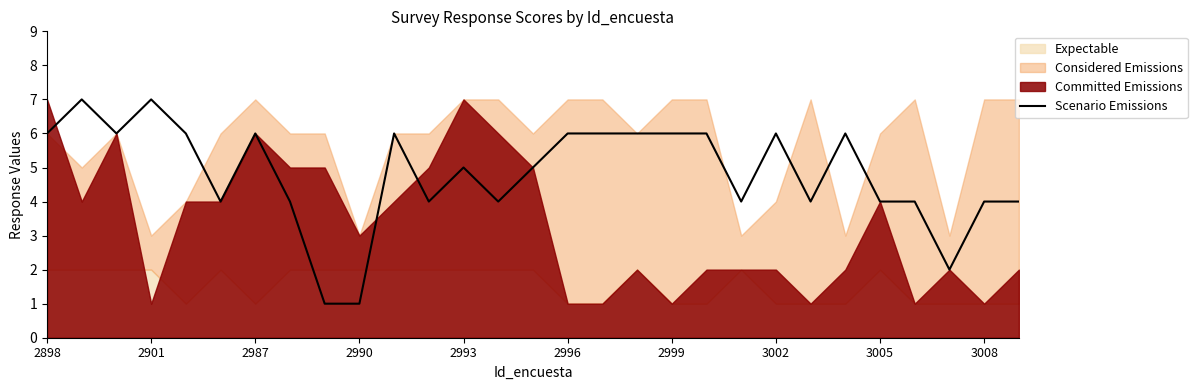

Count the number of values greater than 5.

14